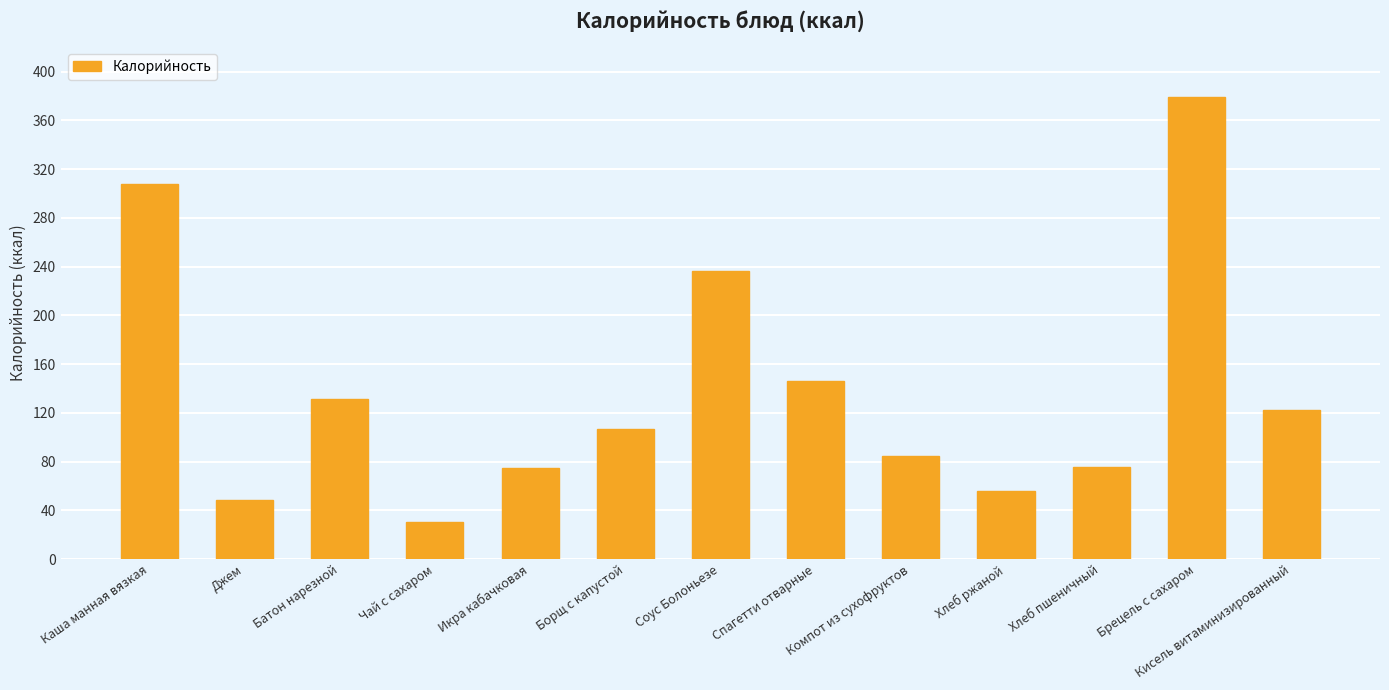

What position from the right is Соус Болоньезе?

7